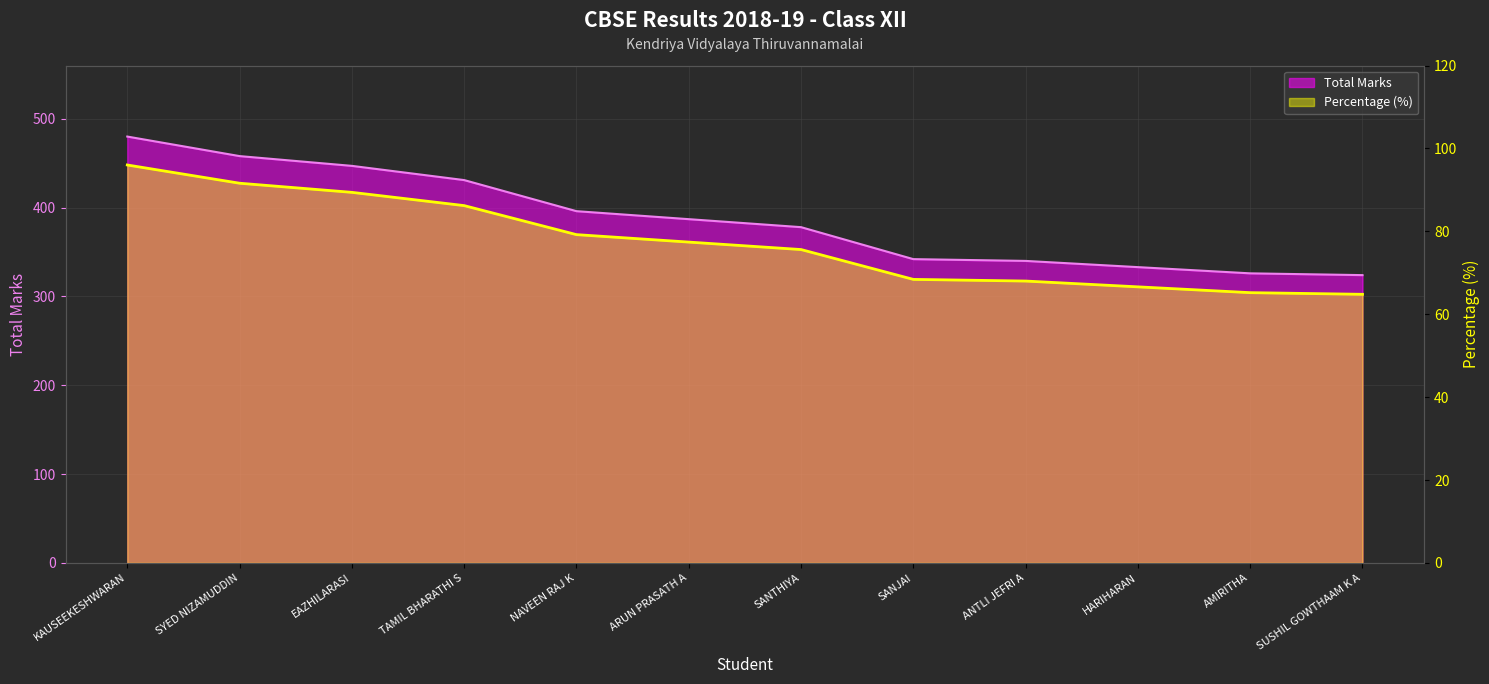

What is the difference between the Percentage values at SUSHIL GOWTHAAM K A and KAUSEEKESHWARAN?

31.2